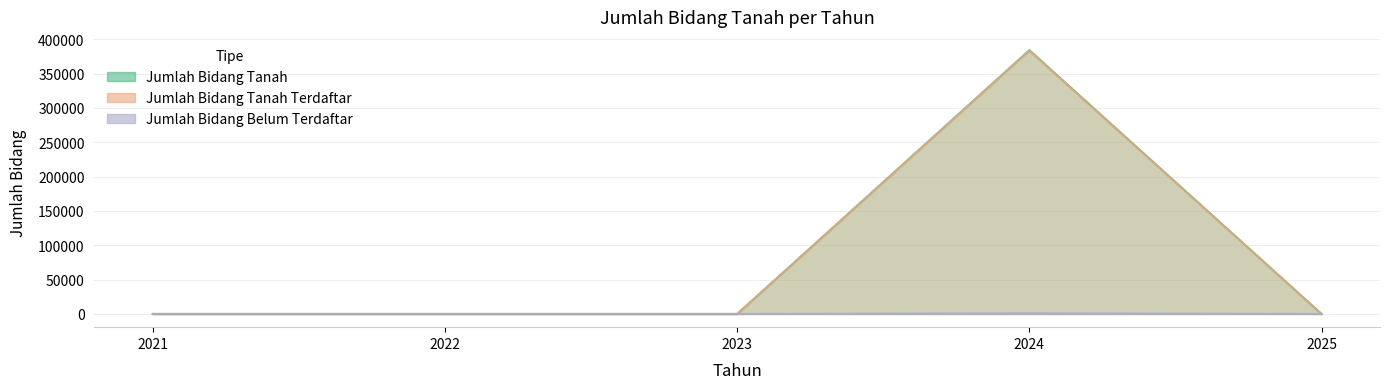

Which category has the lowest value in the Jumlah Bidang Belum Terdaftar series?

2021